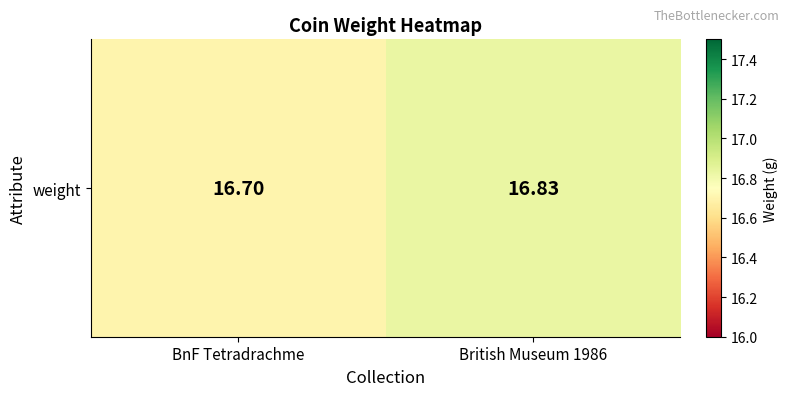

Is it true that the value at BnF Tetradrachme is 16.7?

True